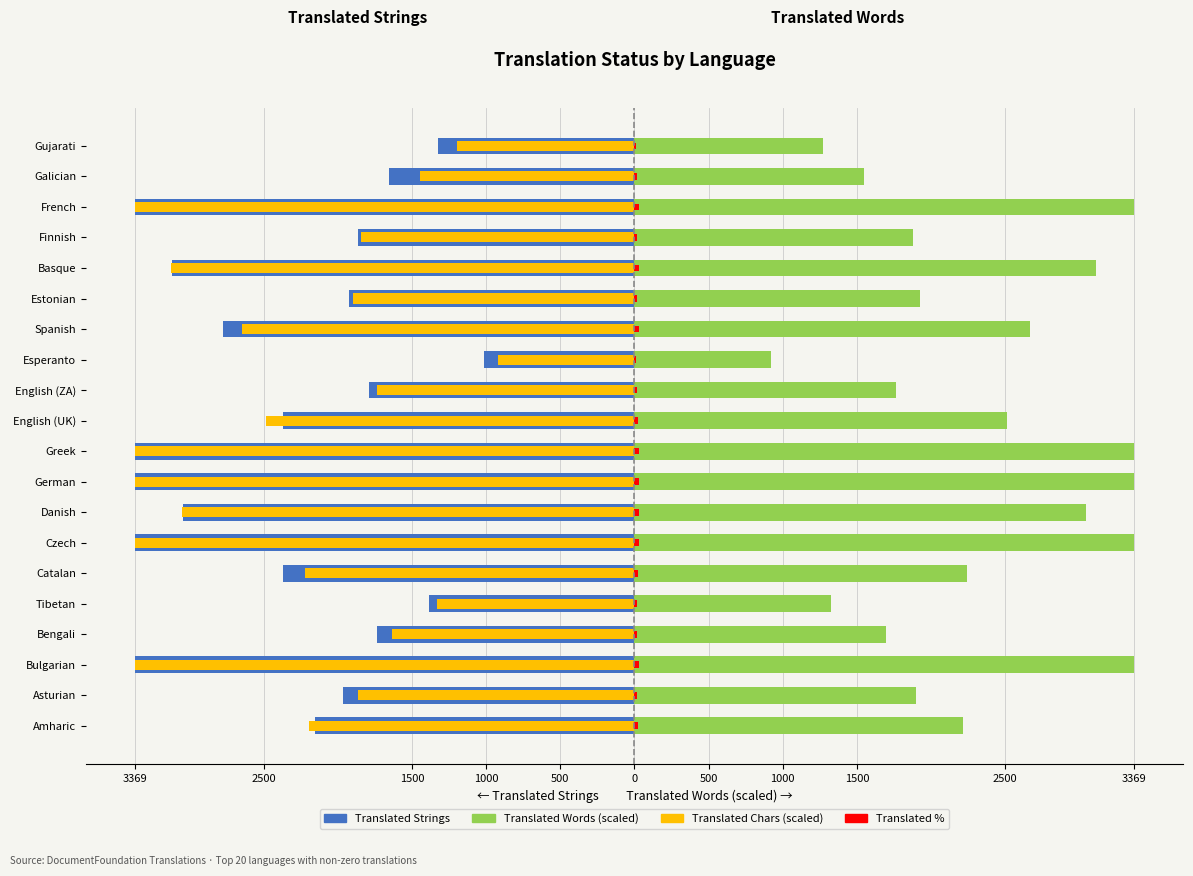

Between Spanish and Galician, which series saw the biggest shift?

Translated Chars (scaled)